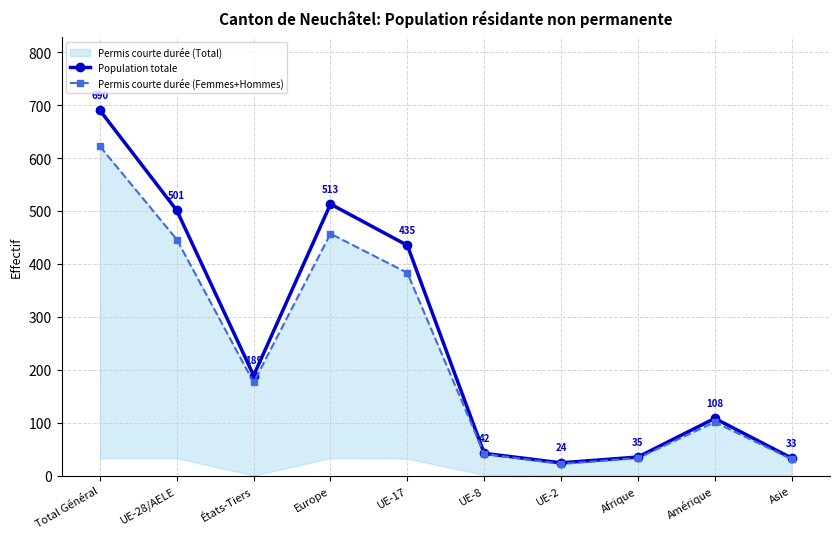

The value of Population totale at UE-17 is 253. True or false?

False